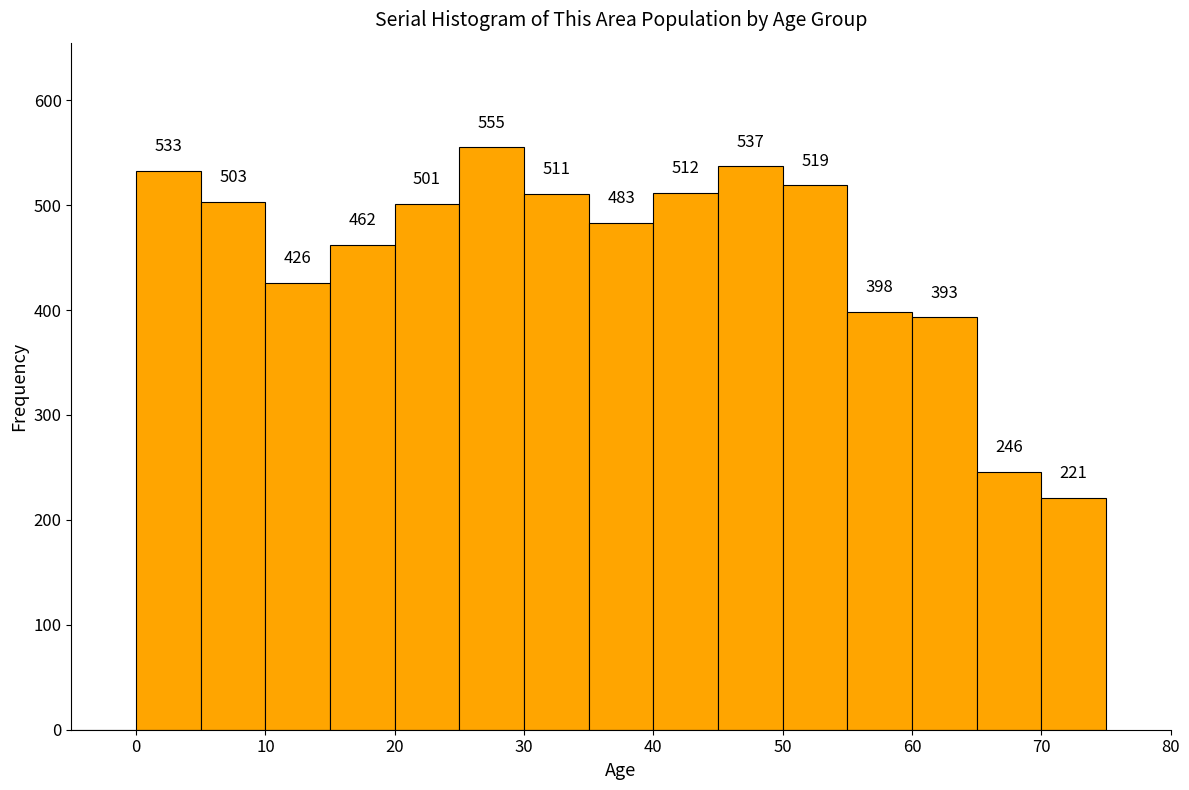

Over which range of the x-axis is the bar tallest?

25 to 30